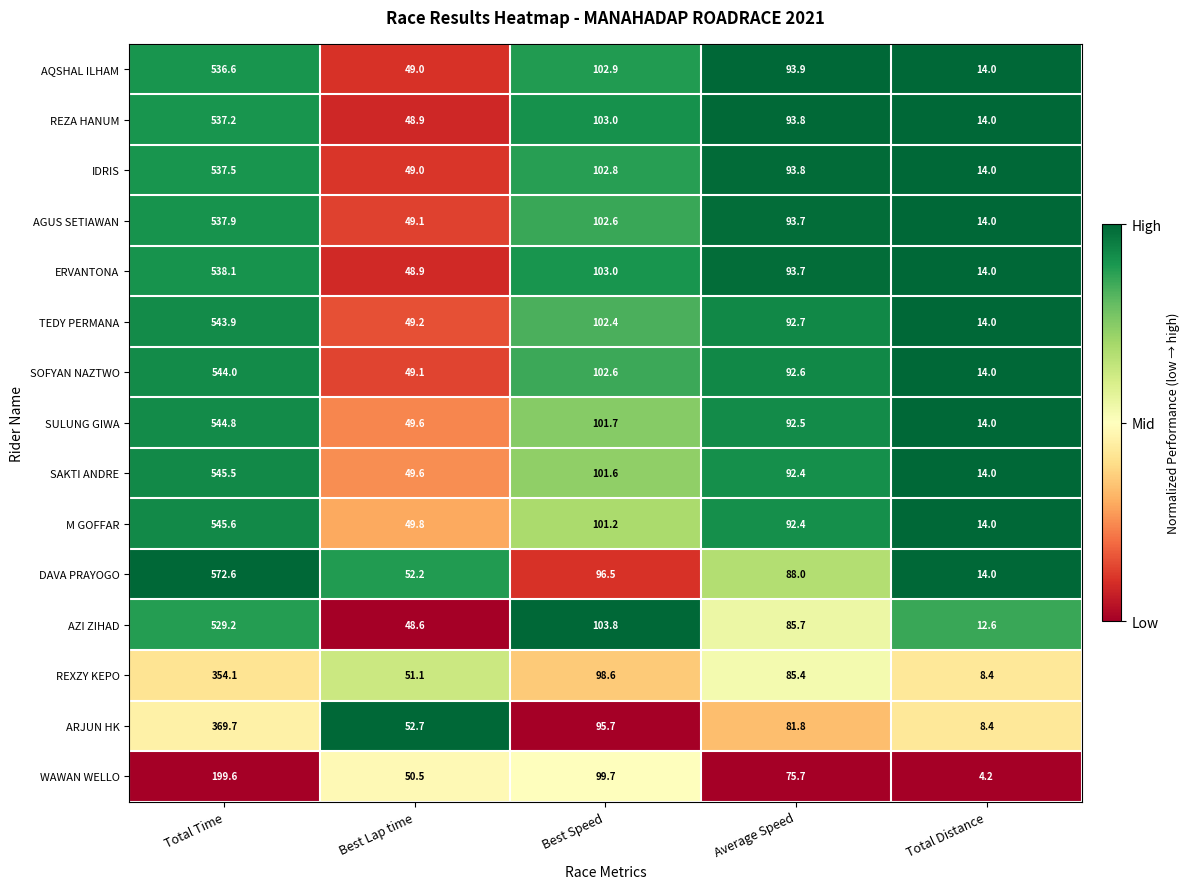

Count the number of data series in this chart.

15